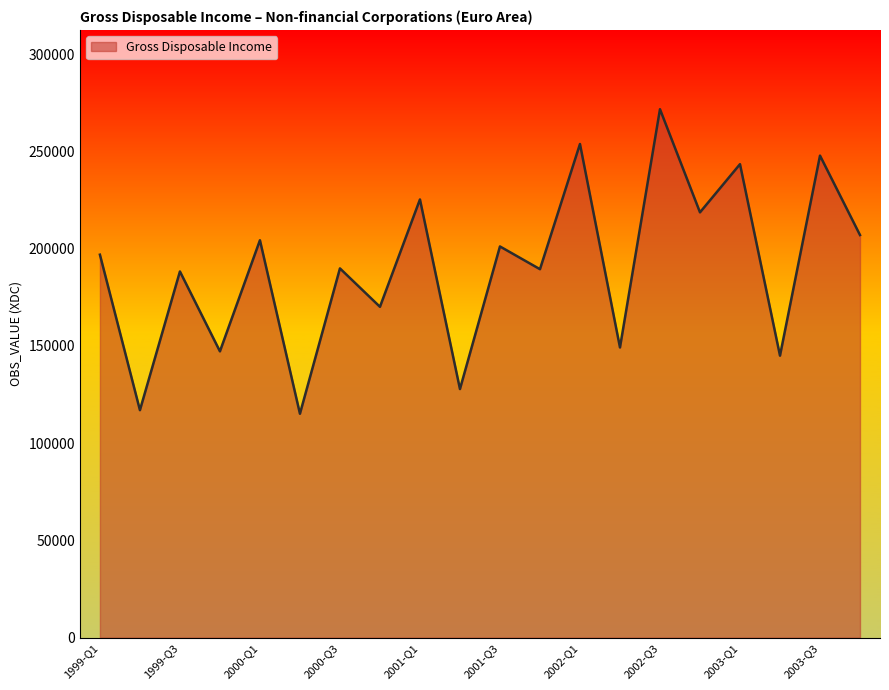

What is the difference between the maximum and minimum values?

156594.8